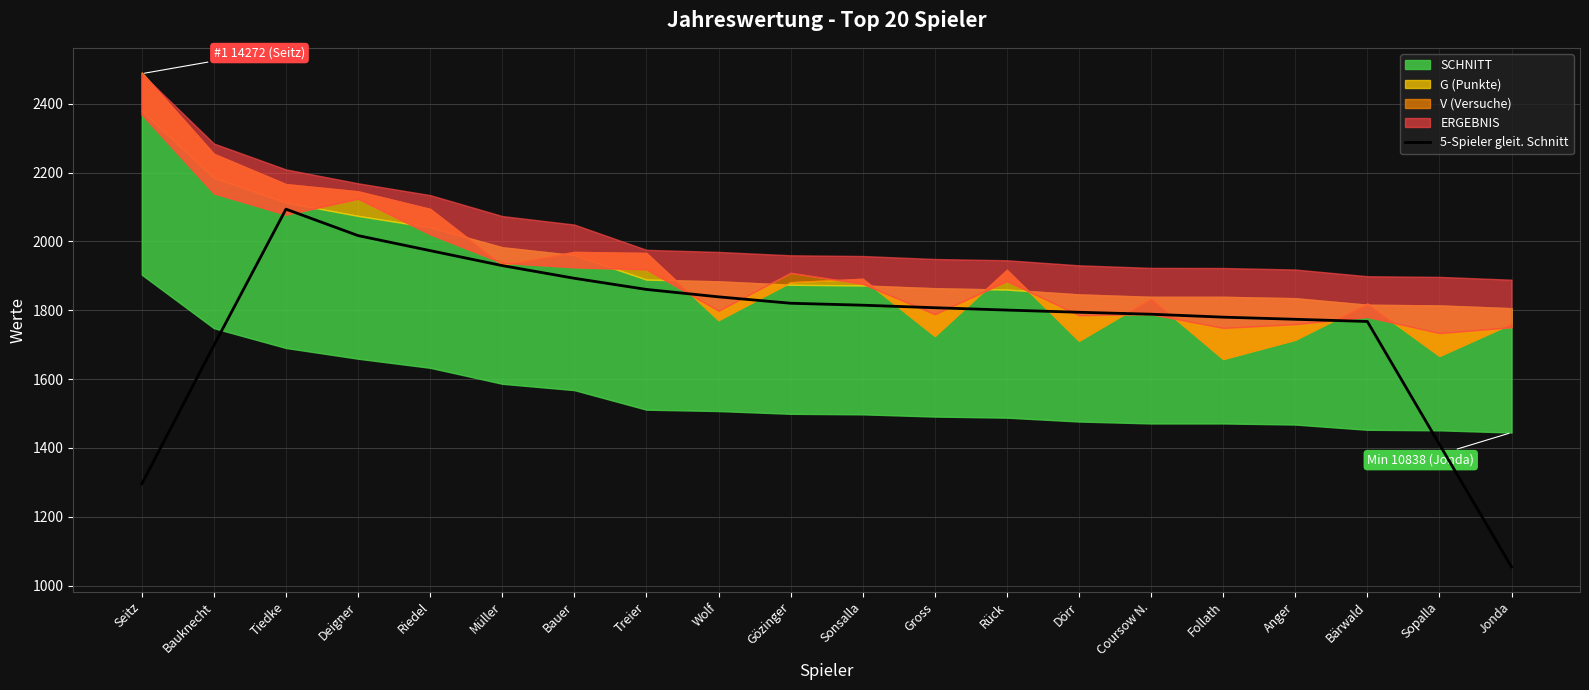

Which has a higher value, Gözinger or Sonsalla?

Gözinger